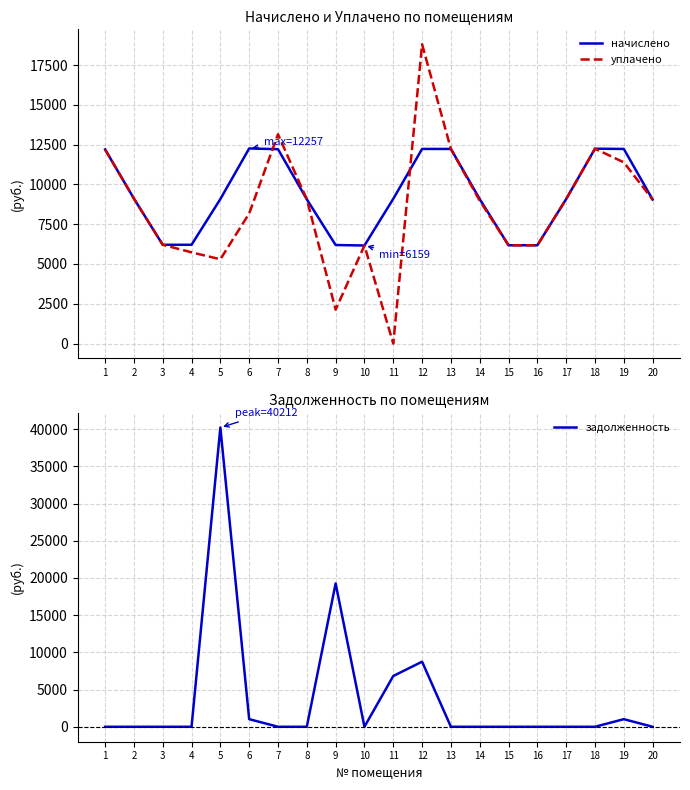

Where is the first local maximum for начислено?

6